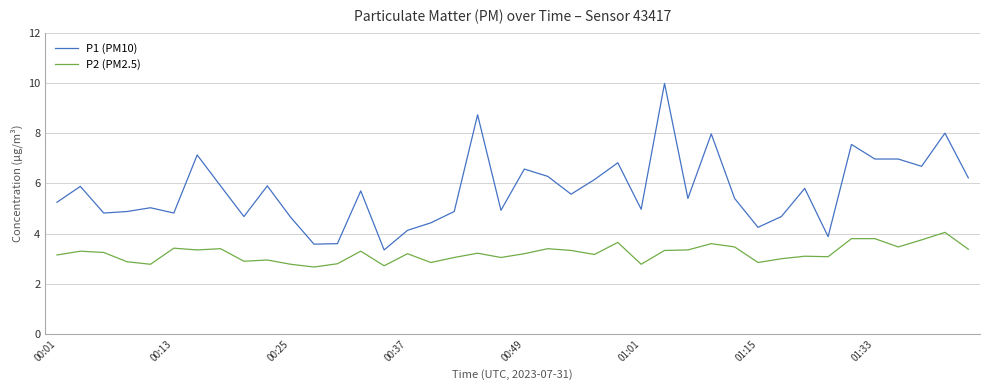

Which series has the largest total across all categories?

P1 (PM10)